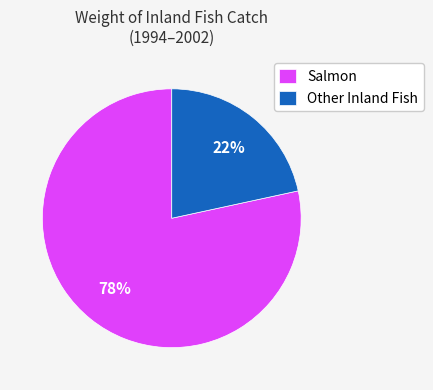

How many segments does this pie chart have?

2